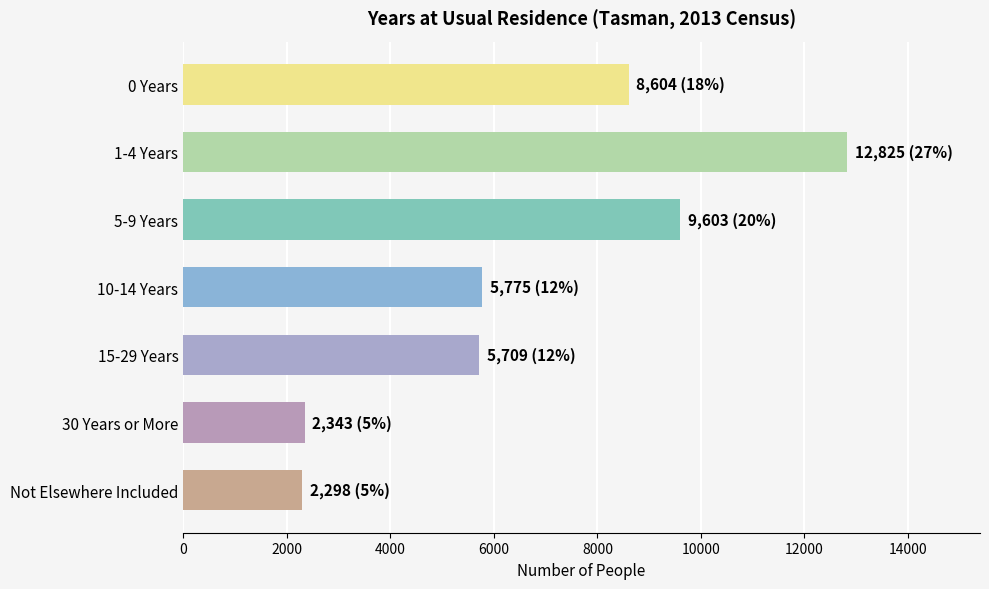

What is the smallest value displayed?

2298